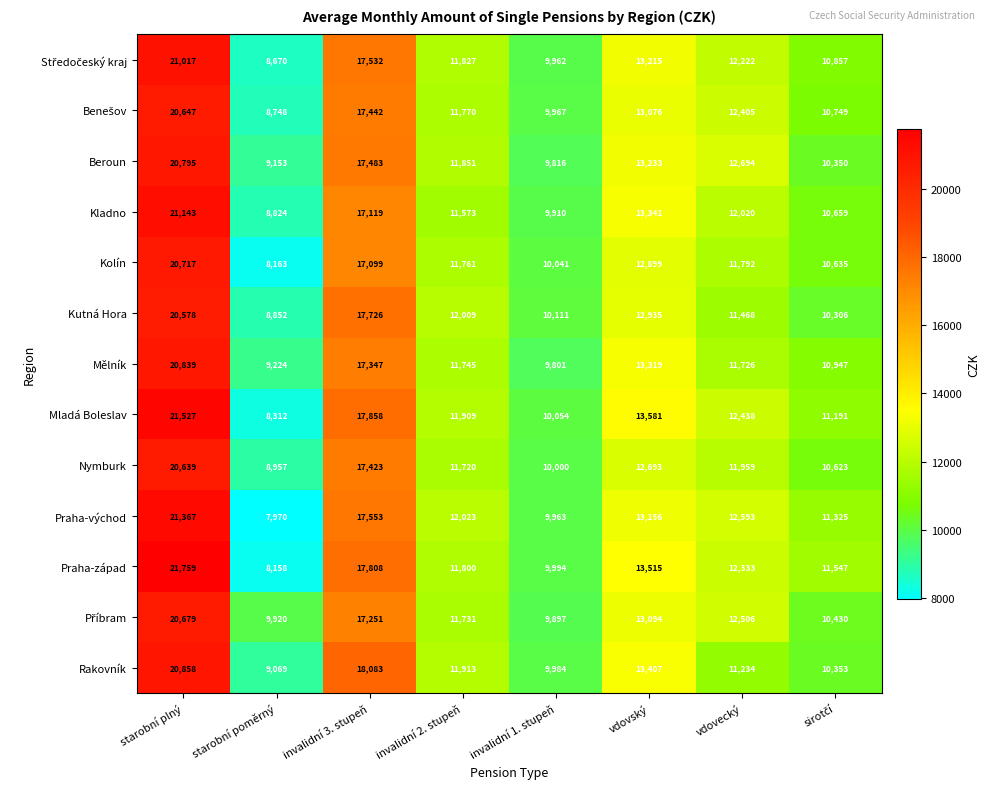

What is the difference between the maximum and minimum values in the Praha-východ series?

13397